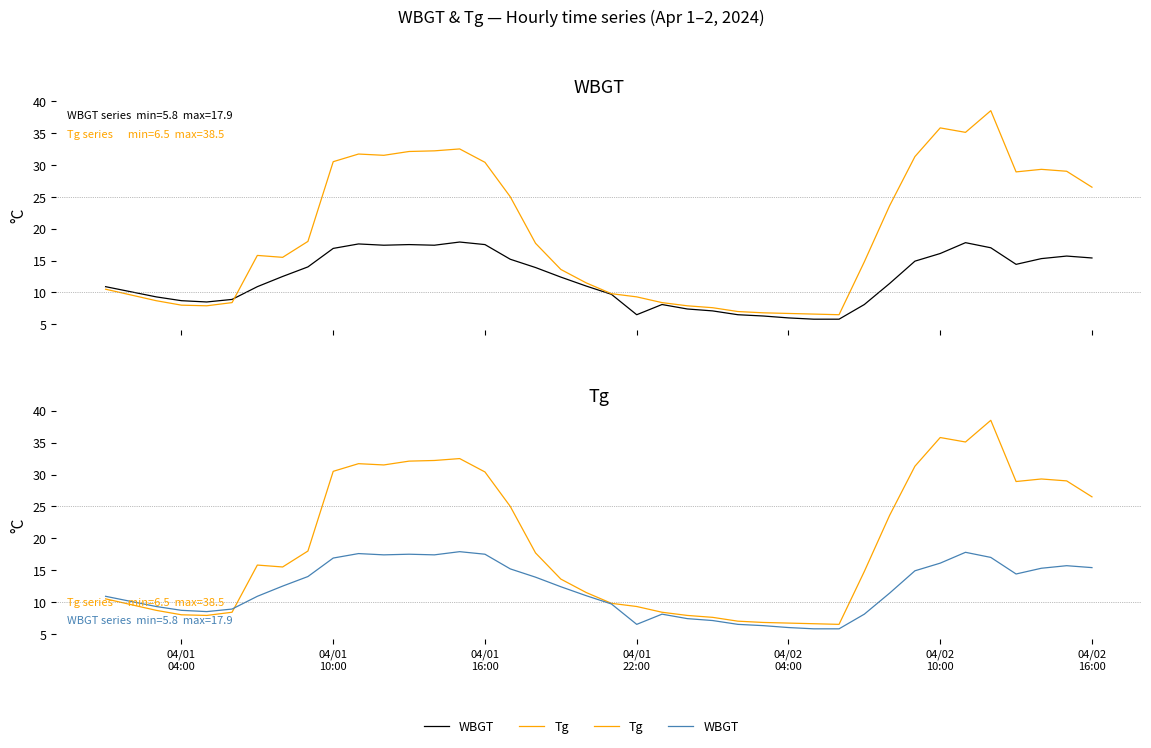

What position from the left is 04/02 16:00?

40